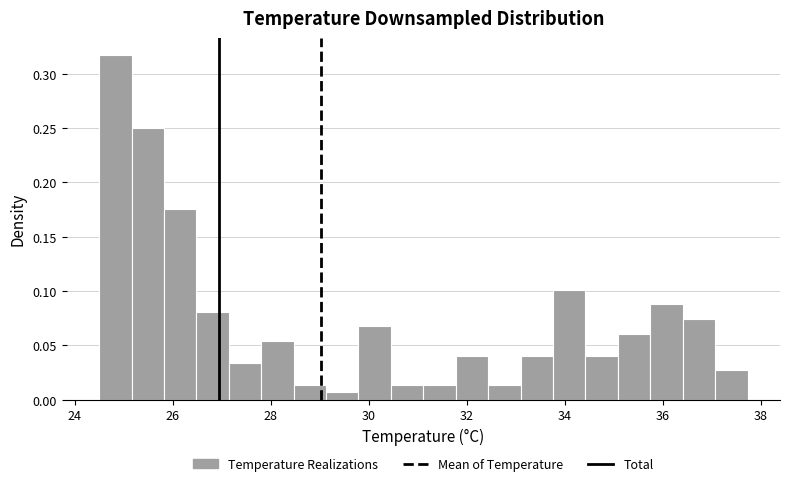

Around what value on the x-axis is the tallest bar? Give the approximate position of its centre, as read against the axis.

24.8